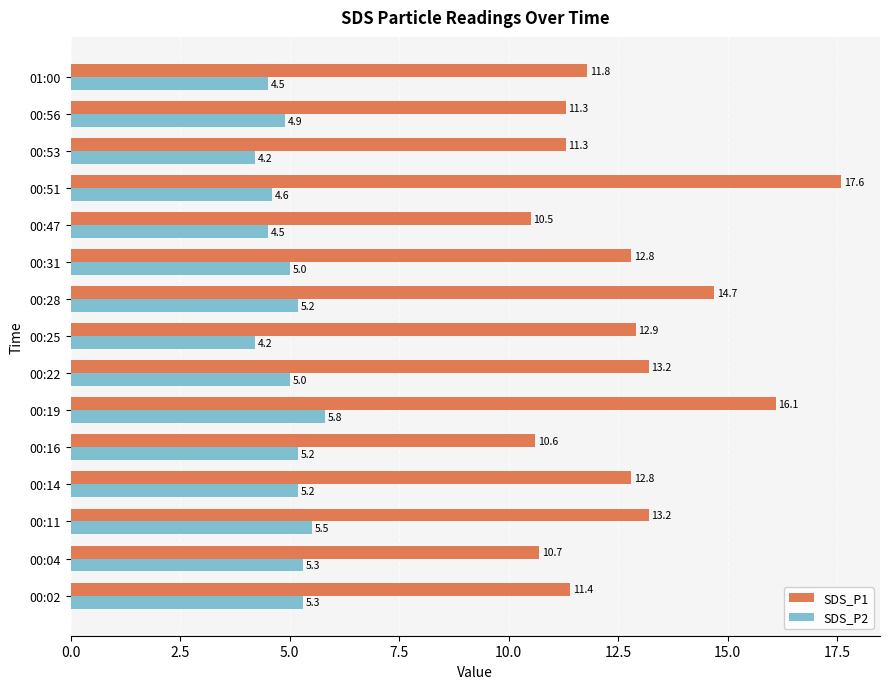

Count the number of categories in the chart.

15